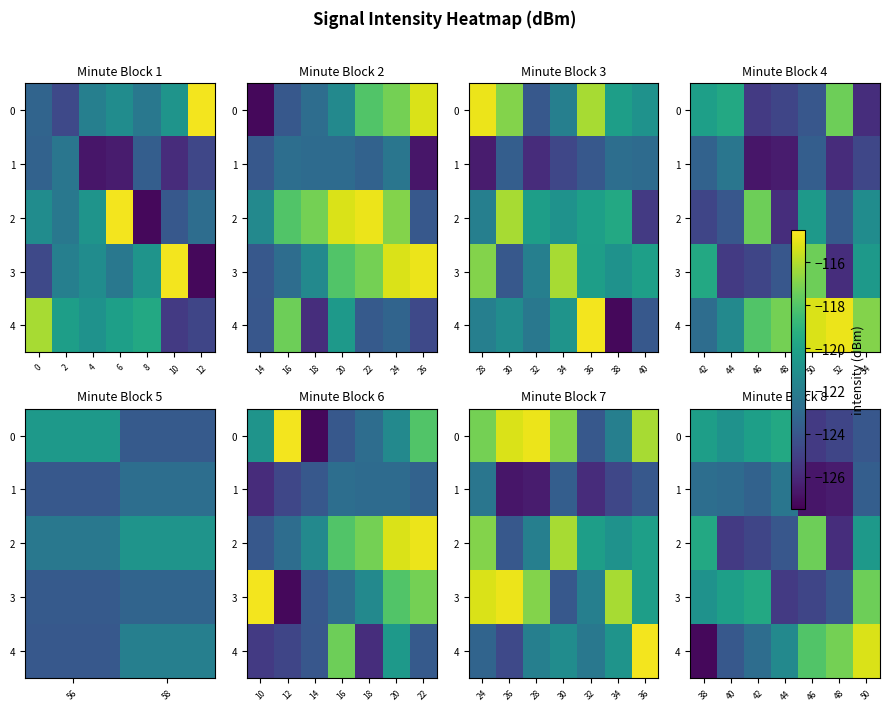

Where is 0 nearest to the value -122?

40